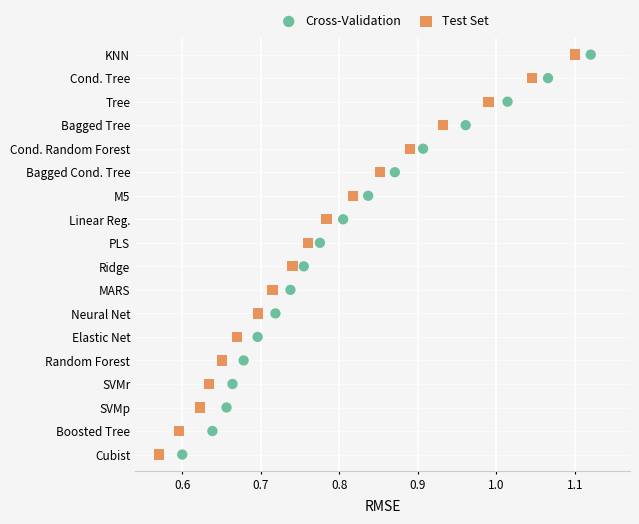

What are all the series names shown in the legend?

Cross-Validation, Test Set